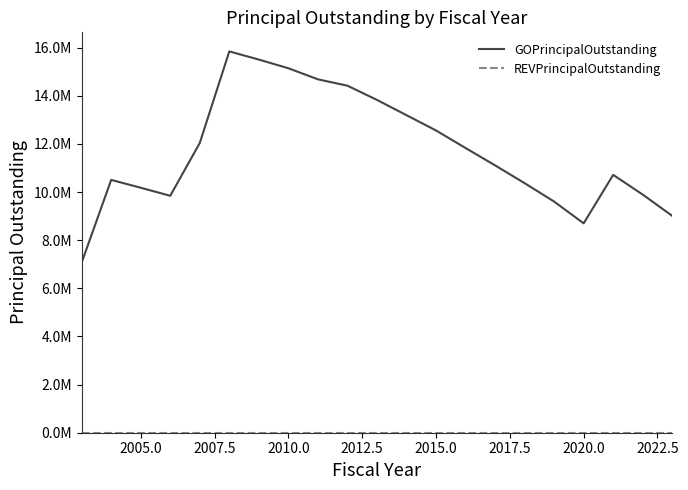

Does the chart have visible grid lines?

No